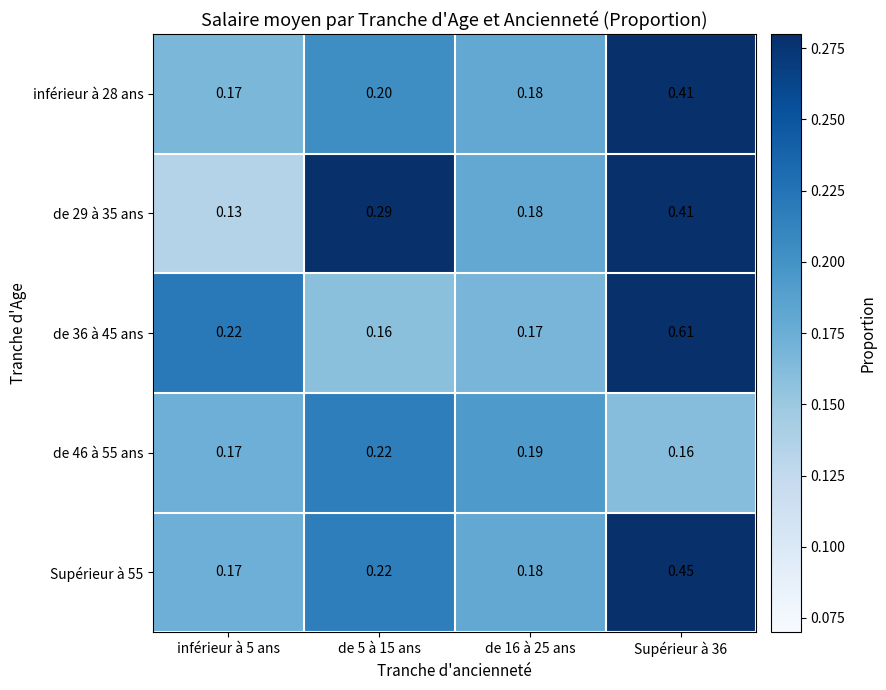

How many distinct data groups are displayed?

5